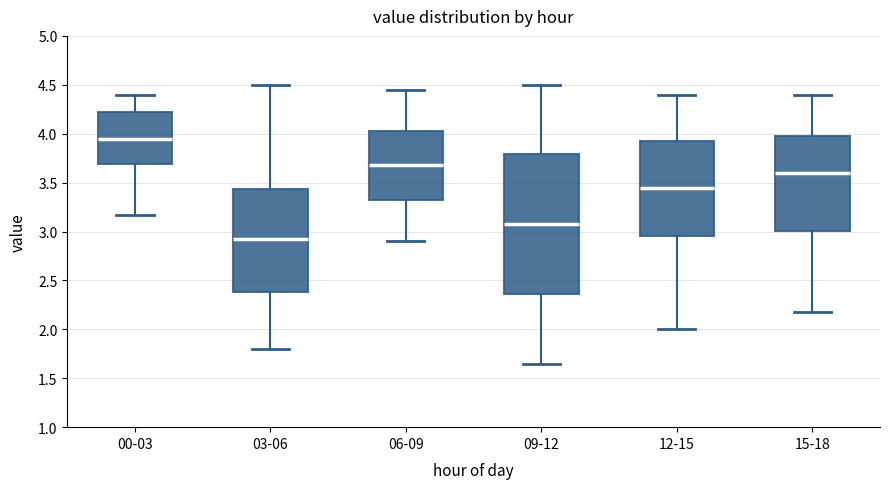

Reading left to right, transcribe this box plot: for each box, give where its median line is, the range the box spans, and where its two whiskers end, as read against the y-axis. The values are not printed on the chart, so give them approximately, as read against the axis.

00-03: median 3.95, box 3.70 to 4.20, whiskers 3.15 to 4.40
03-06: median 2.90, box 2.40 to 3.45, whiskers 1.80 to 4.50
06-09: median 3.70, box 3.35 to 4.05, whiskers 2.90 to 4.45
09-12: median 3.10, box 2.35 to 3.80, whiskers 1.65 to 4.50
12-15: median 3.45, box 2.95 to 3.95, whiskers 2.00 to 4.40
15-18: median 3.60, box 3.00 to 4.00, whiskers 2.20 to 4.40